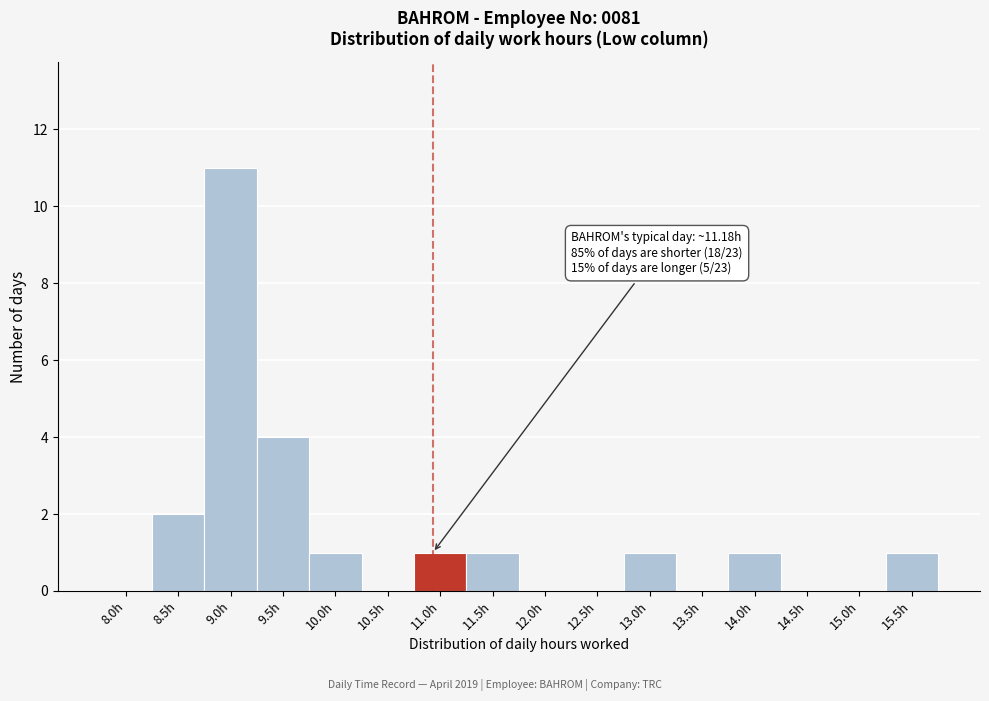

Reading left to right, list all the values displayed in this chart.

8.0h=0	8.5h=2	9.0h=11	9.5h=4	10.0h=1	10.5h=0	11.0h=1	11.5h=1	12.0h=0	12.5h=0	13.0h=1	13.5h=0	14.0h=1	14.5h=0	15.0h=0	15.5h=1